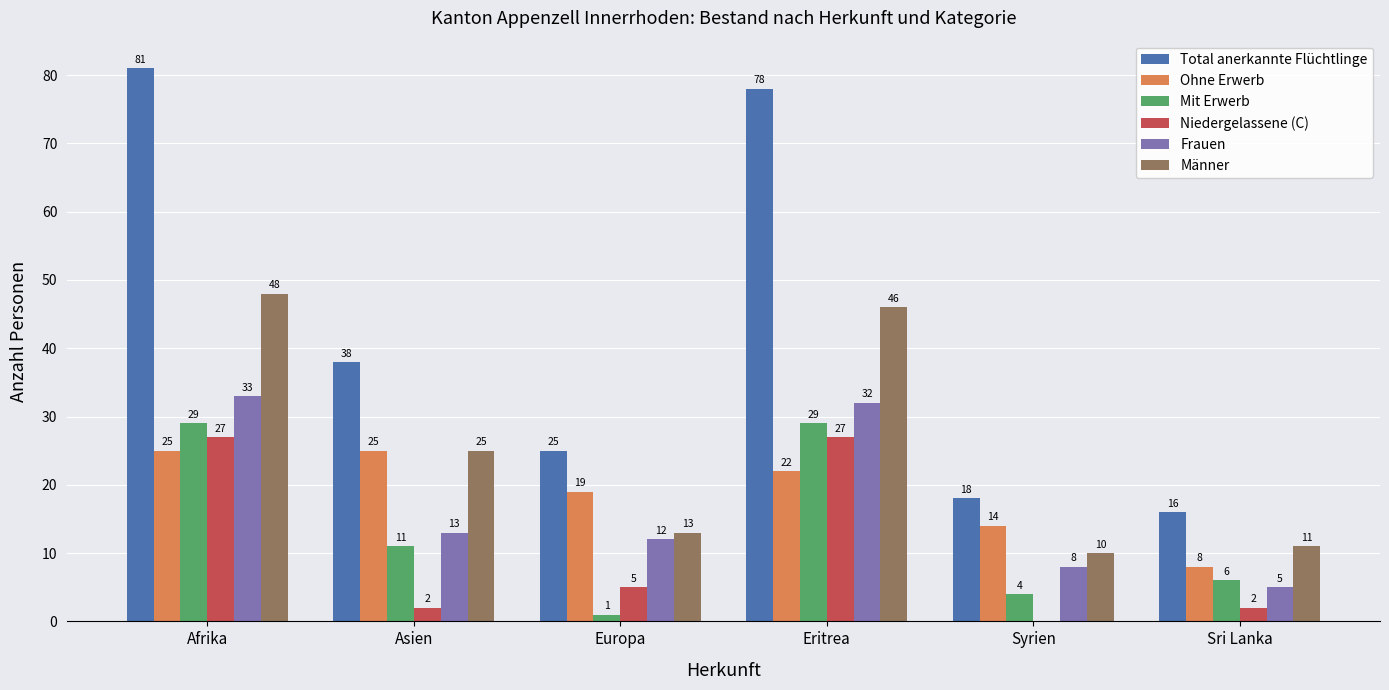

How many Ohne Erwerb values are between 14 and 25?

5